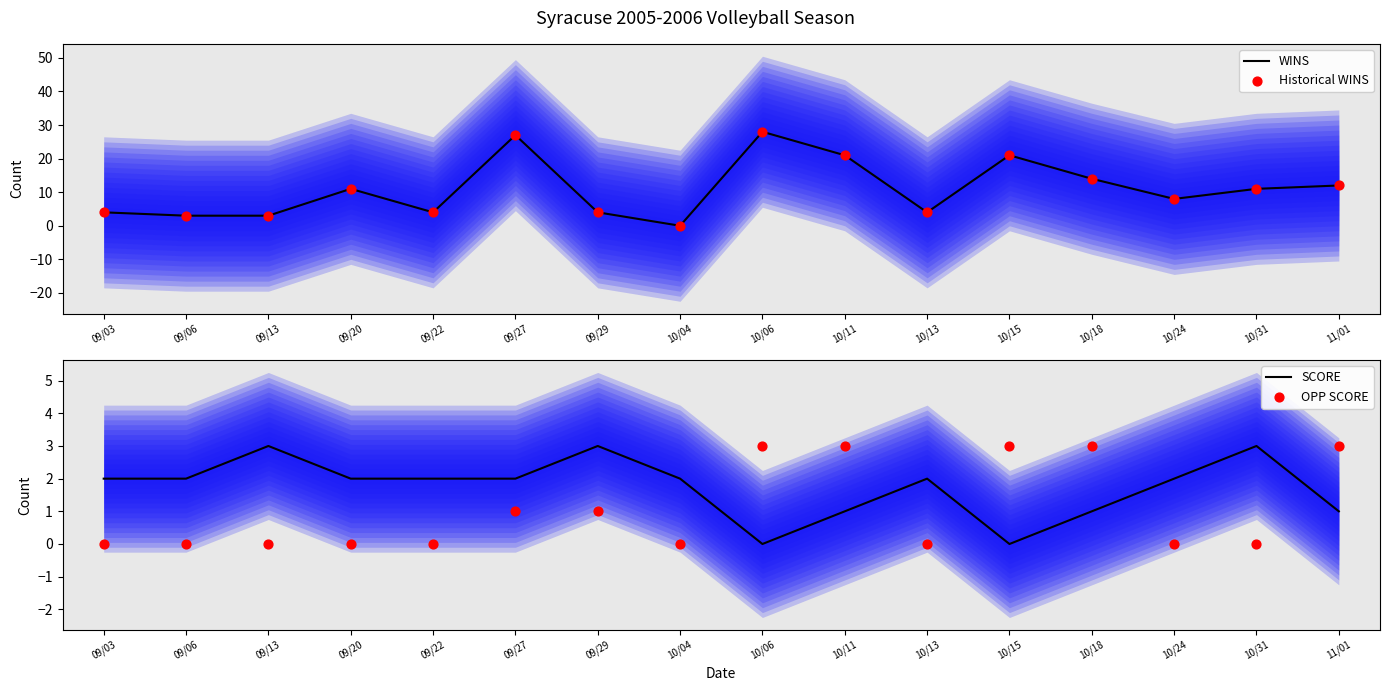

What are all the series names shown in the legend?

WINS, Historical WINS, SCORE, OPP SCORE